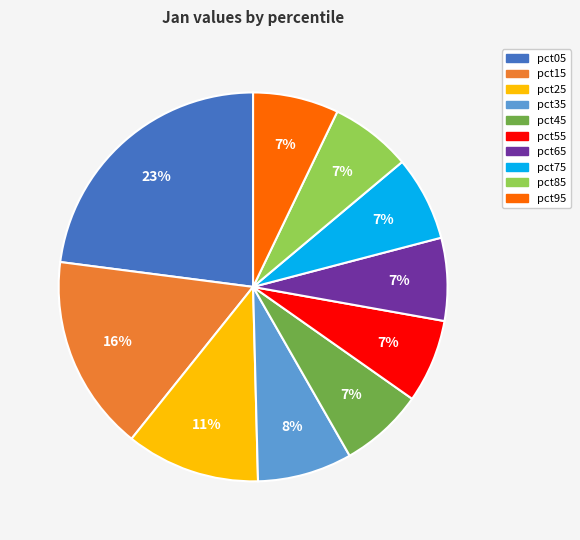

Count the number of slices in the pie.

10